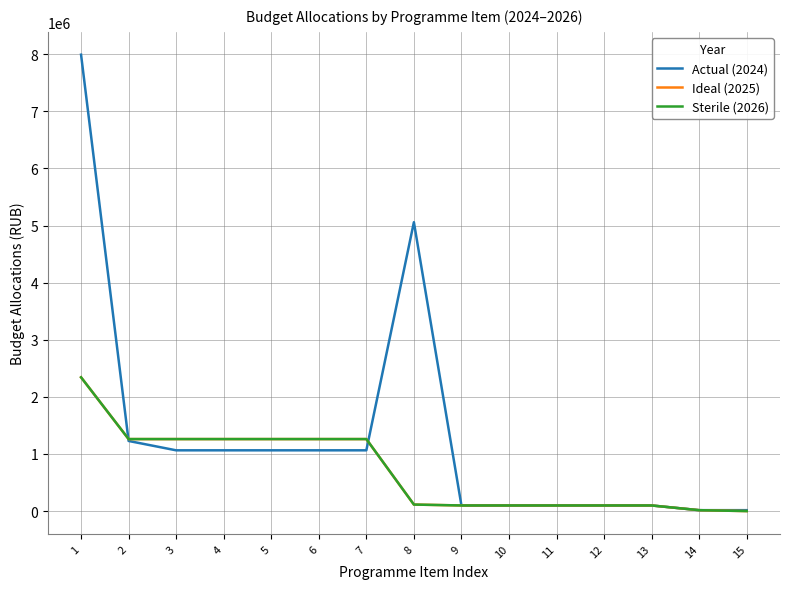

True or false: Sterile (2026) and Actual (2024) intersect in this chart.

True